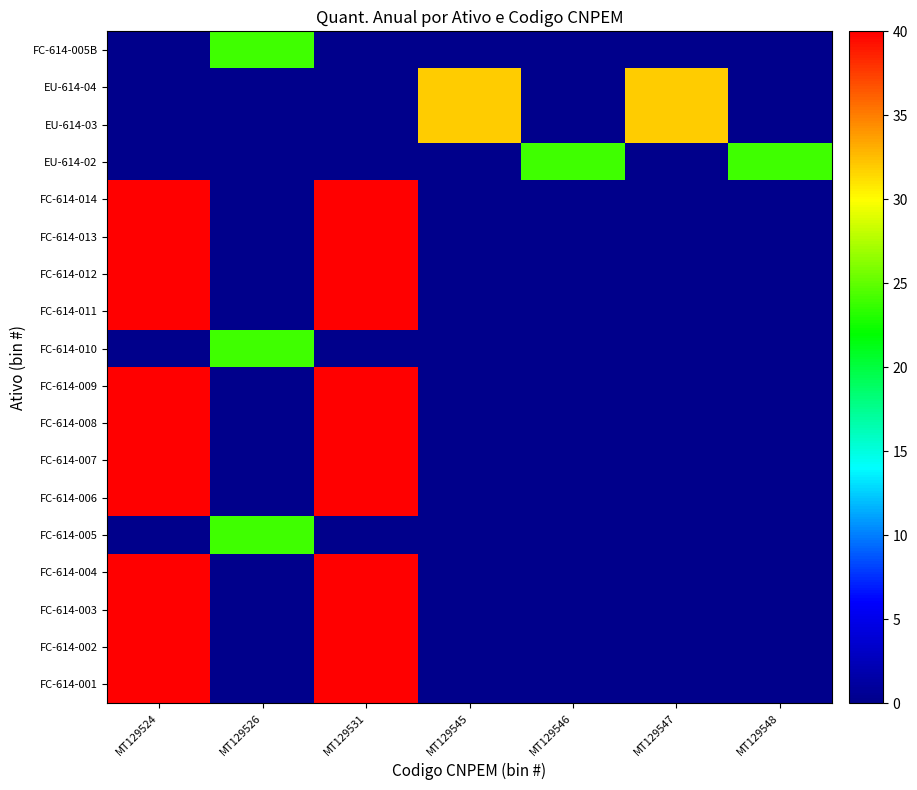

What is the maximum value shown in the chart?

40